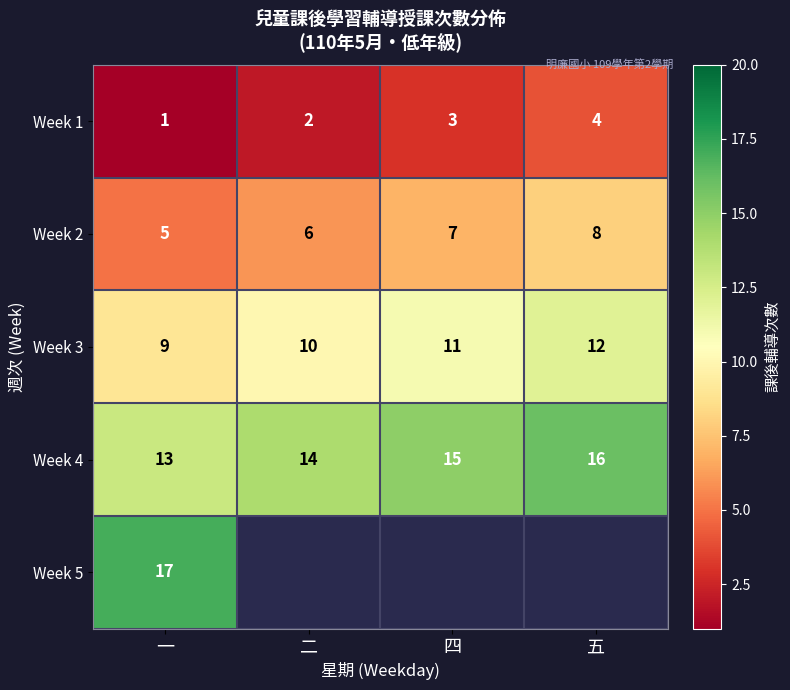

How many Week 1 values are between 2 and 4?

3